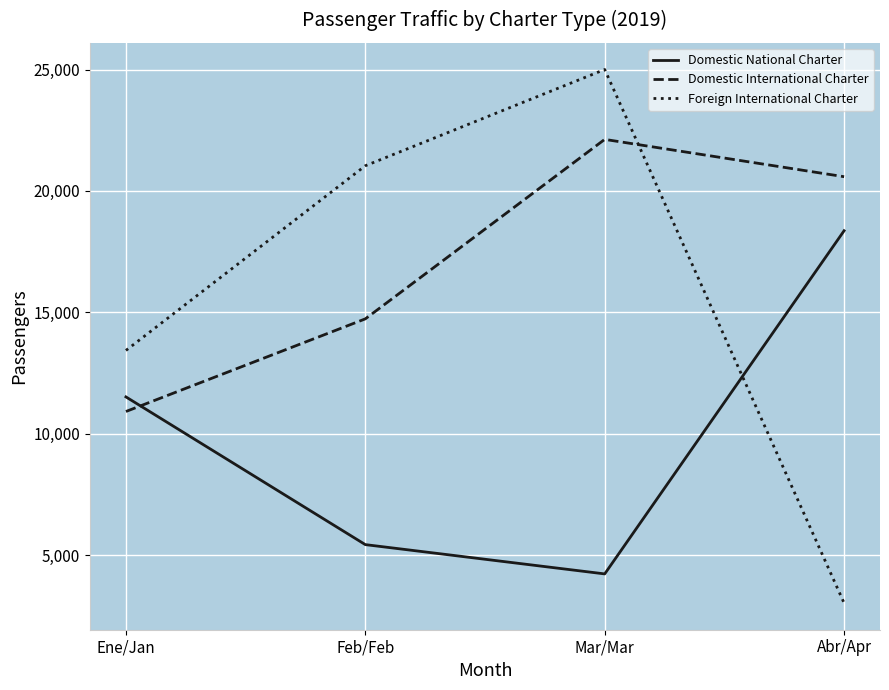

Rank the series by their average value, from highest to lowest.

Domestic International Charter, Foreign International Charter, Domestic National Charter